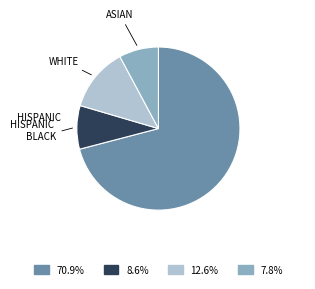

Does any single category account for the majority?

Yes